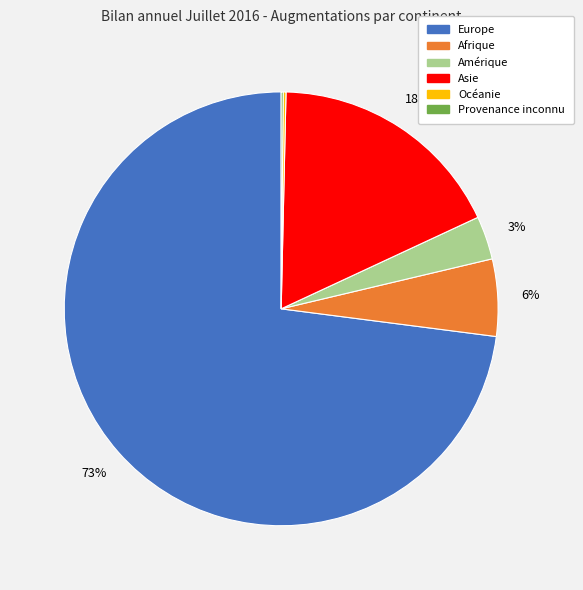

Does Europe account for over 50% of the chart?

Yes